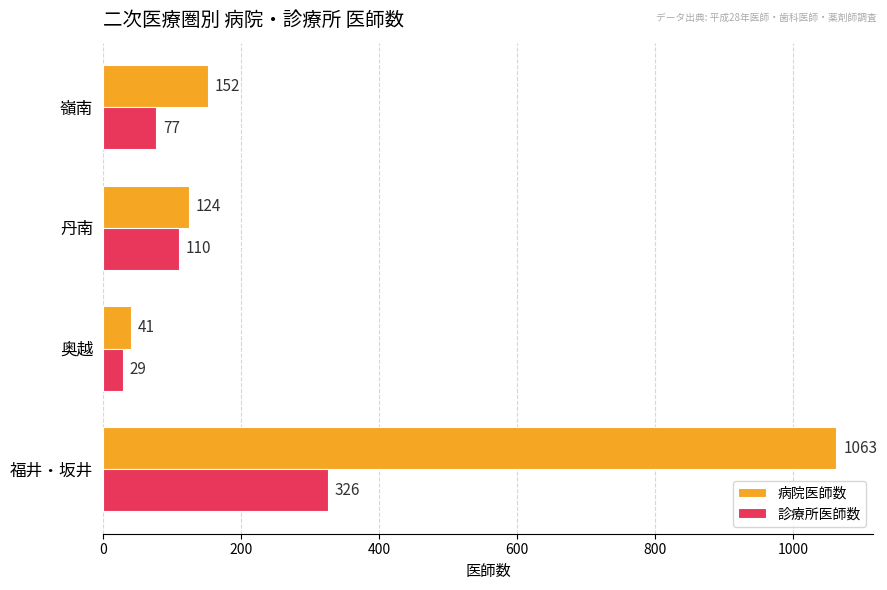

At how many categories does at least one series exceed 531?

1